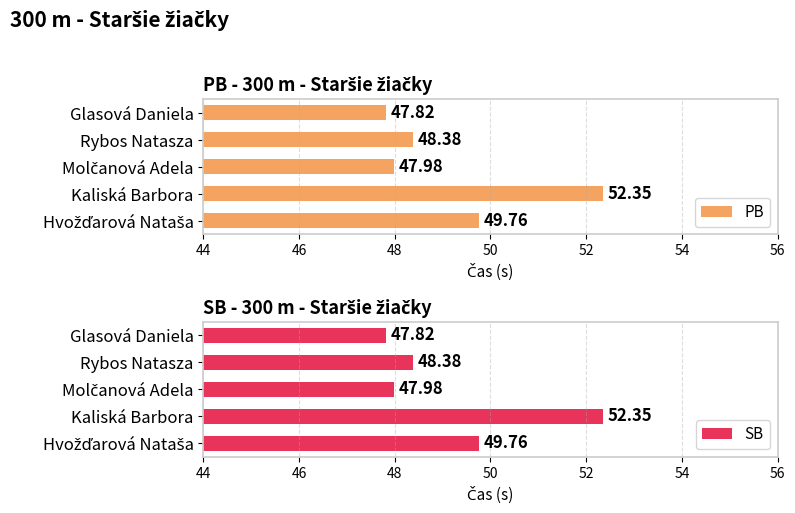

What is the average value of the SB series?

49.3